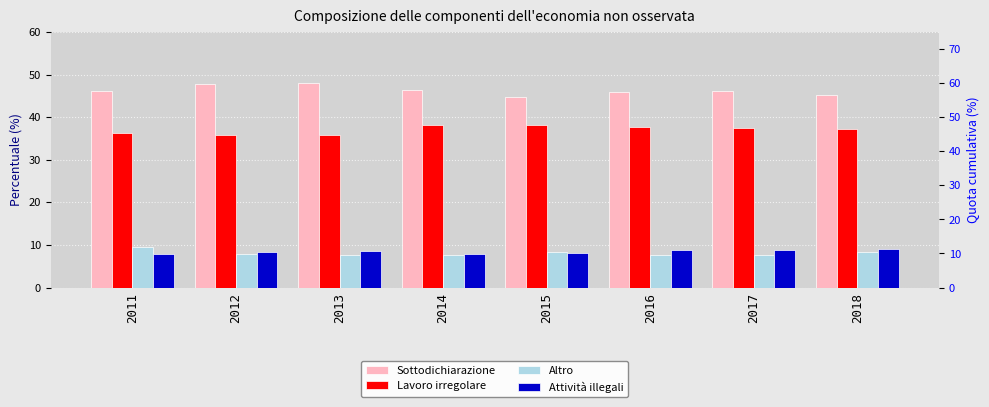

How many bars are there in total?

32